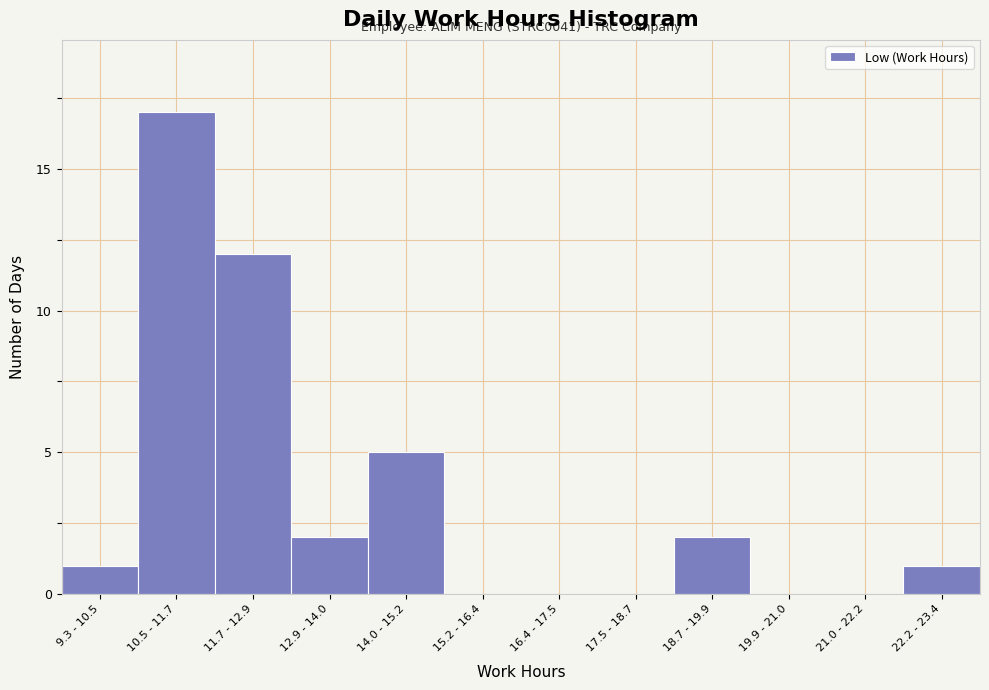

Reading left to right, extract all data points from this chart.

9.3 - 10.5=1	10.5 - 11.7=17	11.7 - 12.9=12	12.9 - 14.0=2	14.0 - 15.2=5	15.2 - 16.4=0	16.4 - 17.5=0	17.5 - 18.7=0	18.7 - 19.9=2	19.9 - 21.0=0	21.0 - 22.2=0	22.2 - 23.4=1